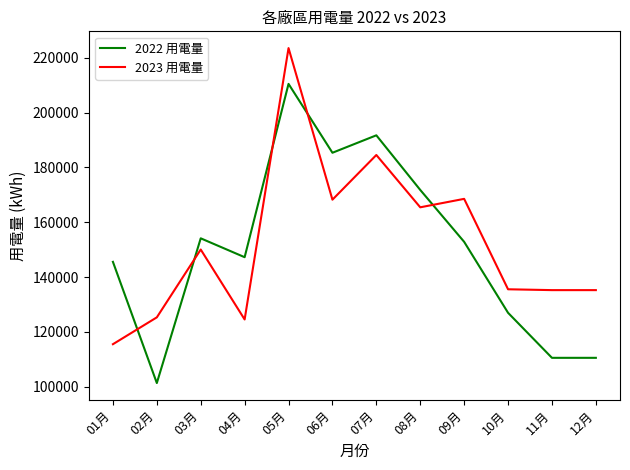

Read the 2022 用電量 value at 01月.

145560.6